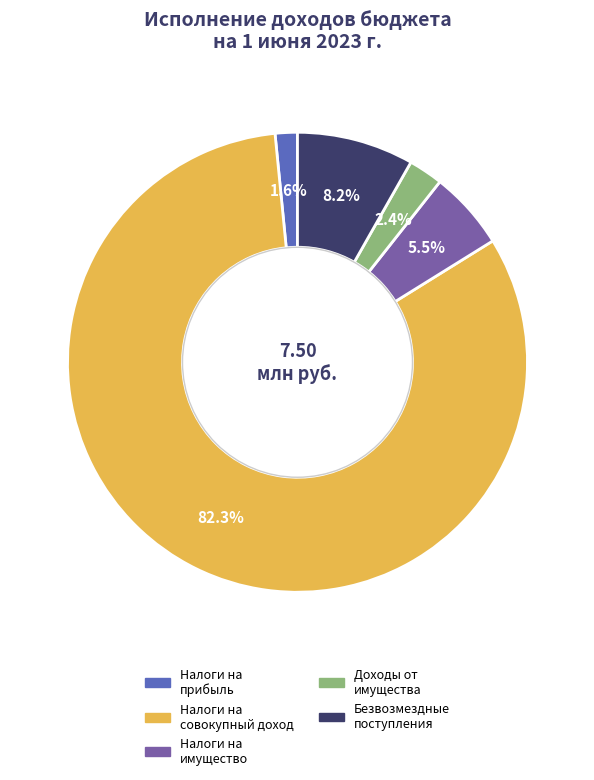

Does any single category account for the majority?

Yes